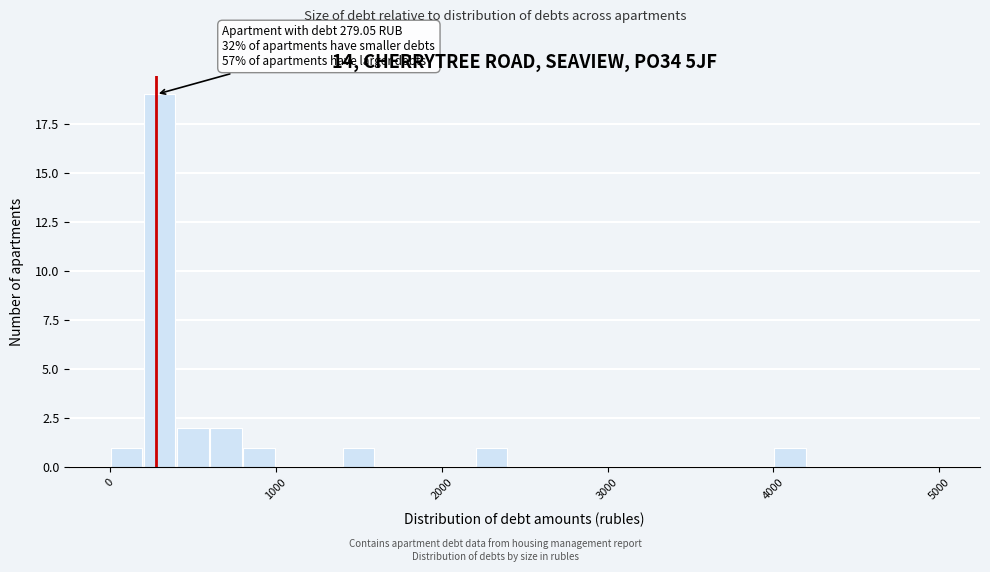

Around what value on the x-axis is the tallest bar? Give the approximate position of its centre, as read against the axis.

300